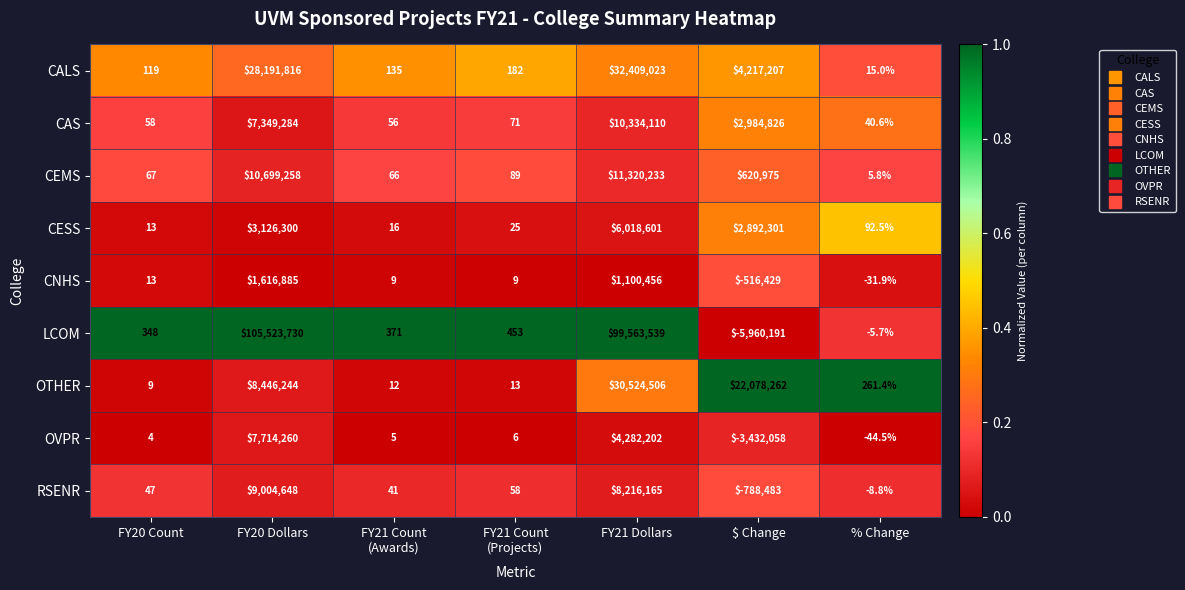

Rank the series by their maximum value, from lowest to highest.

CNHS, CESS, OVPR, RSENR, CAS, CEMS, OTHER, CALS, LCOM